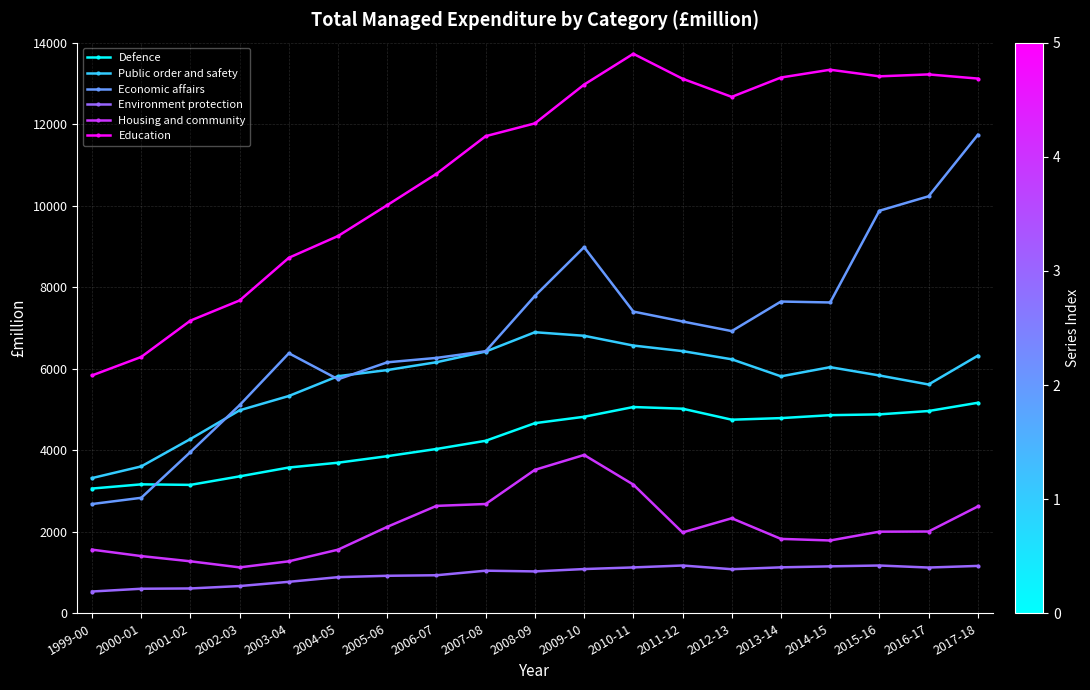

How many lines are shown in the chart?

6